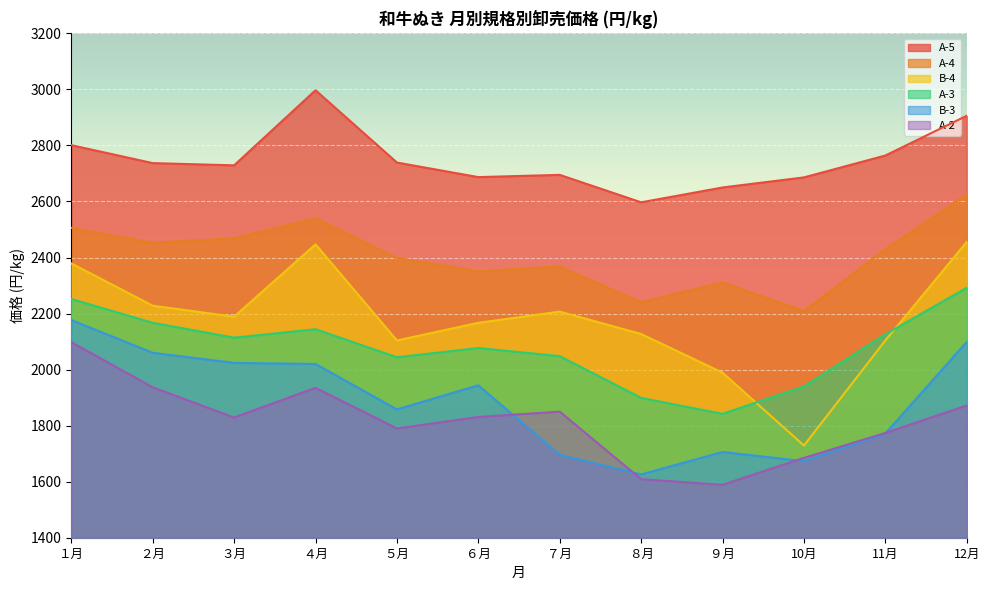

After their last crossing, which series has the higher values: A-3 or B-4?

B-4